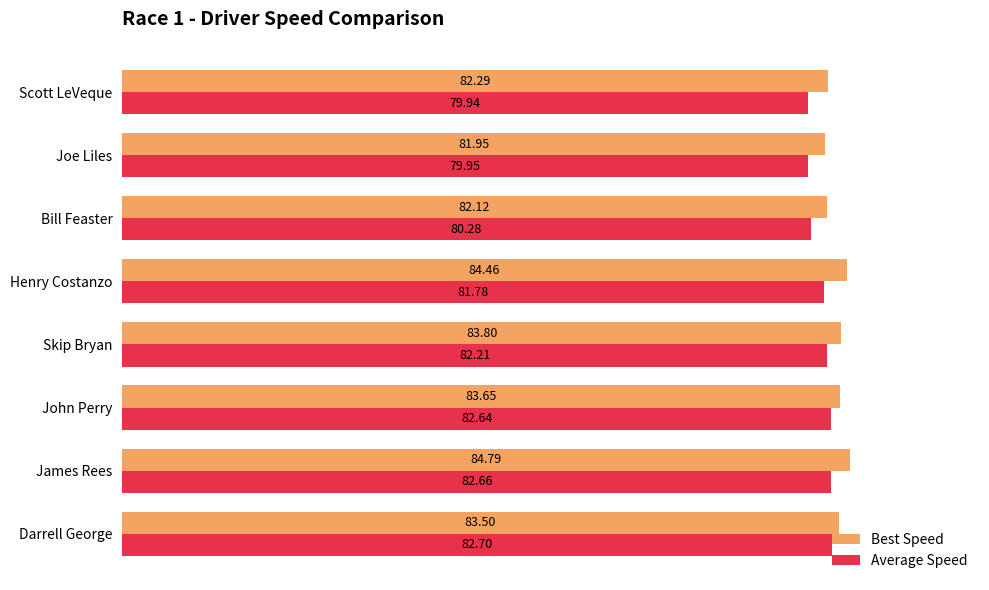

What is the greatest value displayed?

84.8